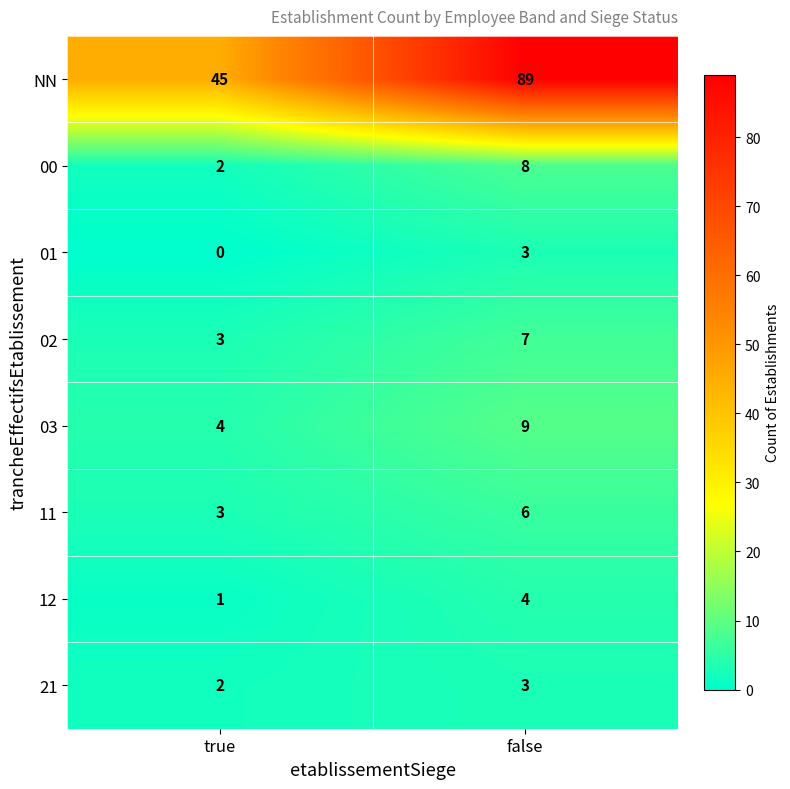

Which series has the largest range (max minus min)?

NN